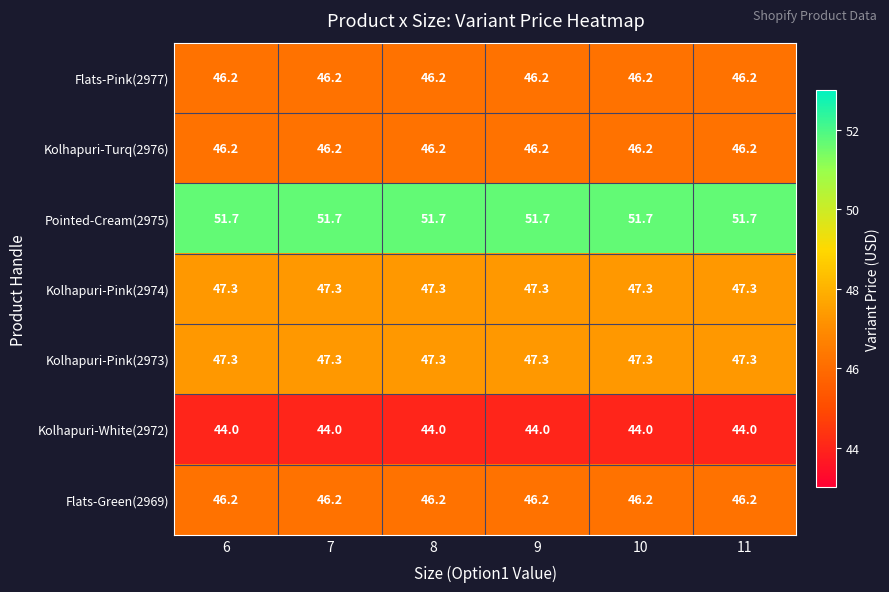

Is it true that Kolhapuri-Turq(2976) equals 46.2 at 8?

True